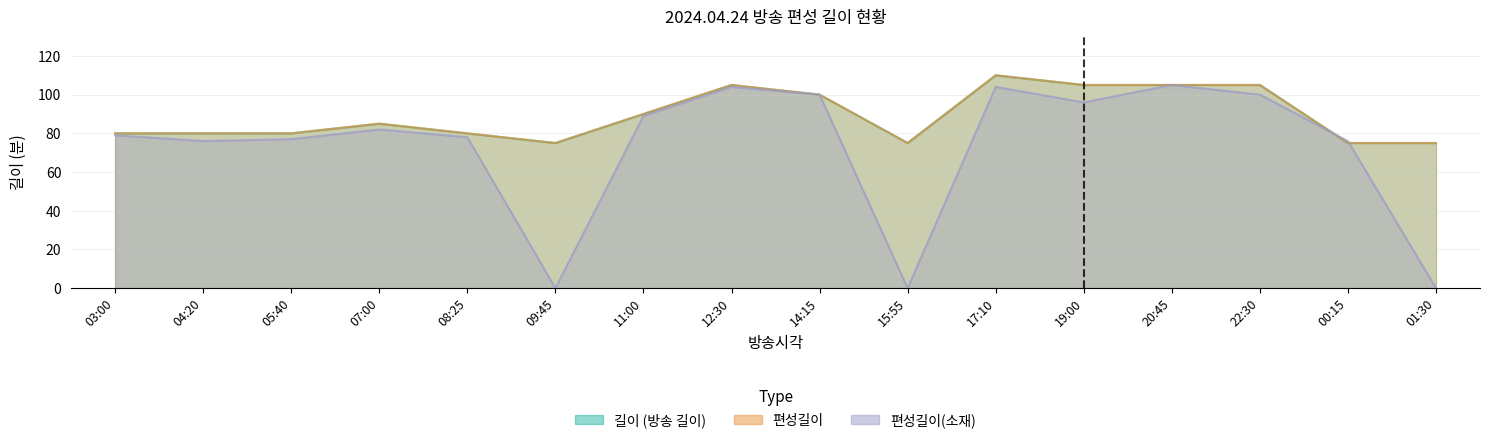

Is the value of 편성길이 at 03:00 greater than the value of 편성길이(소재) at 09:45?

Yes